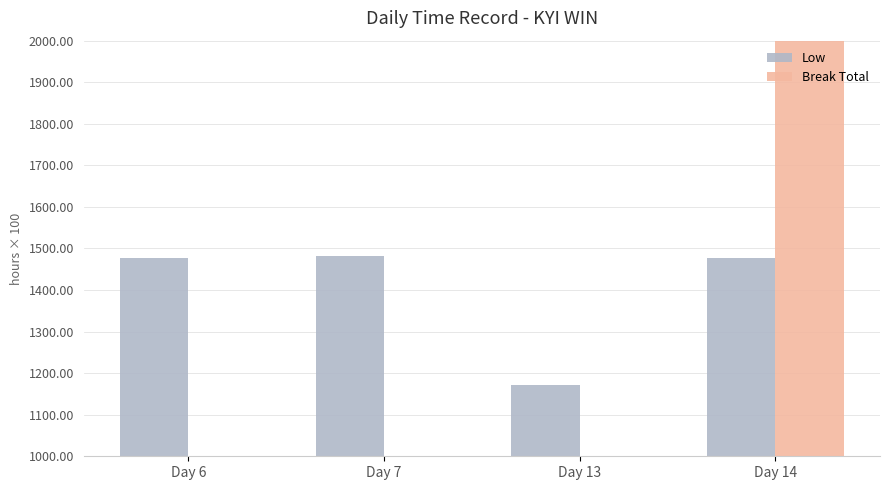

Rank the series by their maximum value, from lowest to highest.

Low, Break Total